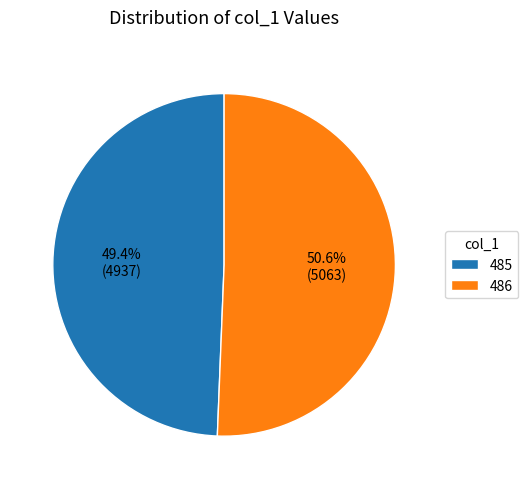

What percentage do 485 and 486 together represent?

100.0%